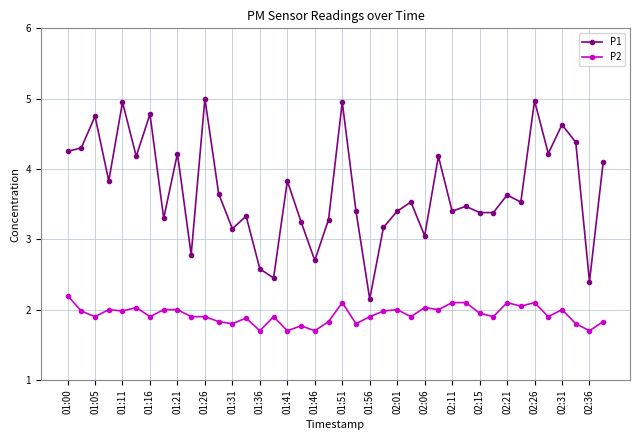

True or false: P2 and P1 cross at least once.

False